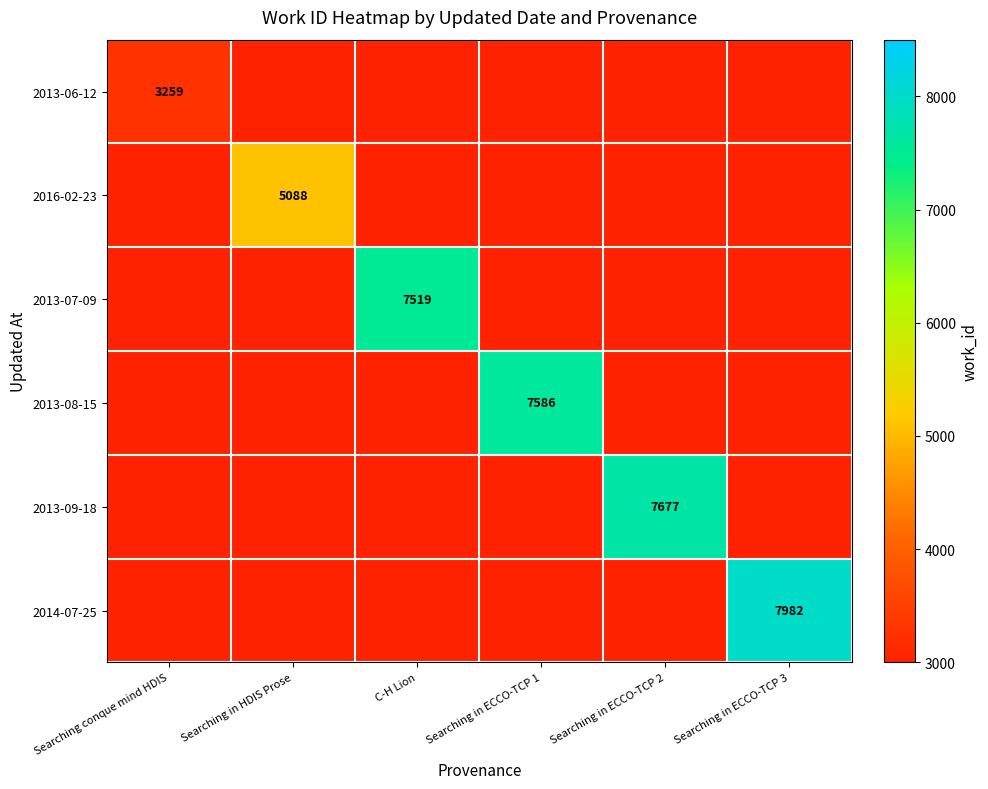

At which category is the sum across all series the highest?

Searching in ECCO-TCP 3